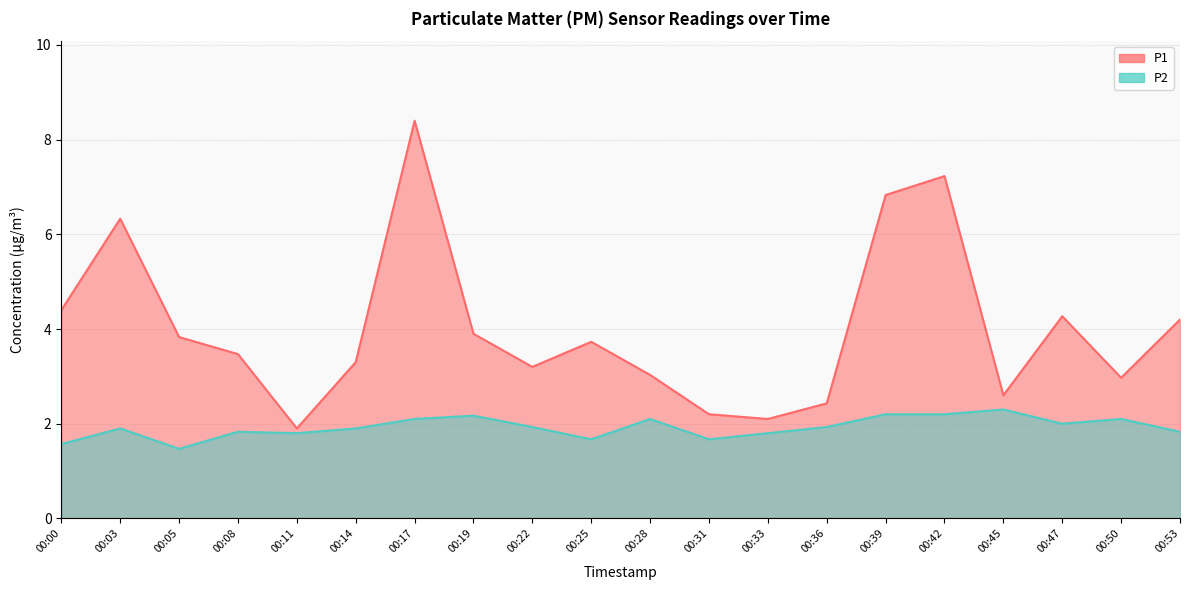

How many series are shown in this chart?

2